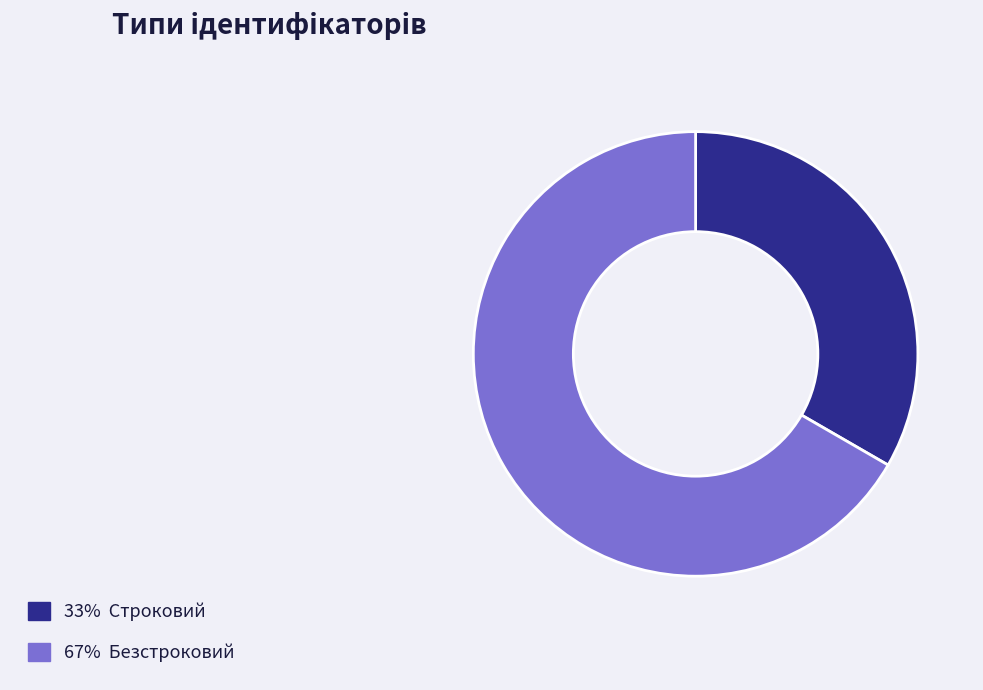

Is there any slice that represents more than half of the pie?

Yes